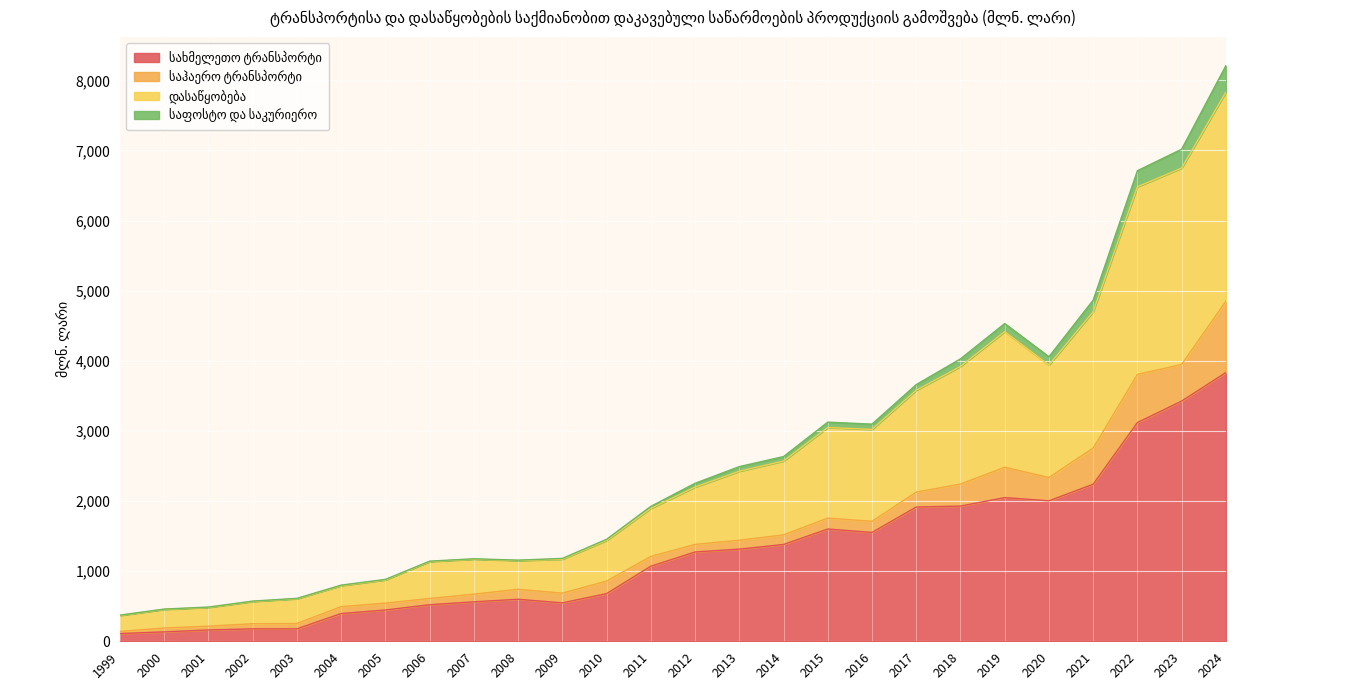

In დასაწყობება, how many points are lower than both neighbors (excluding endpoints)?

3